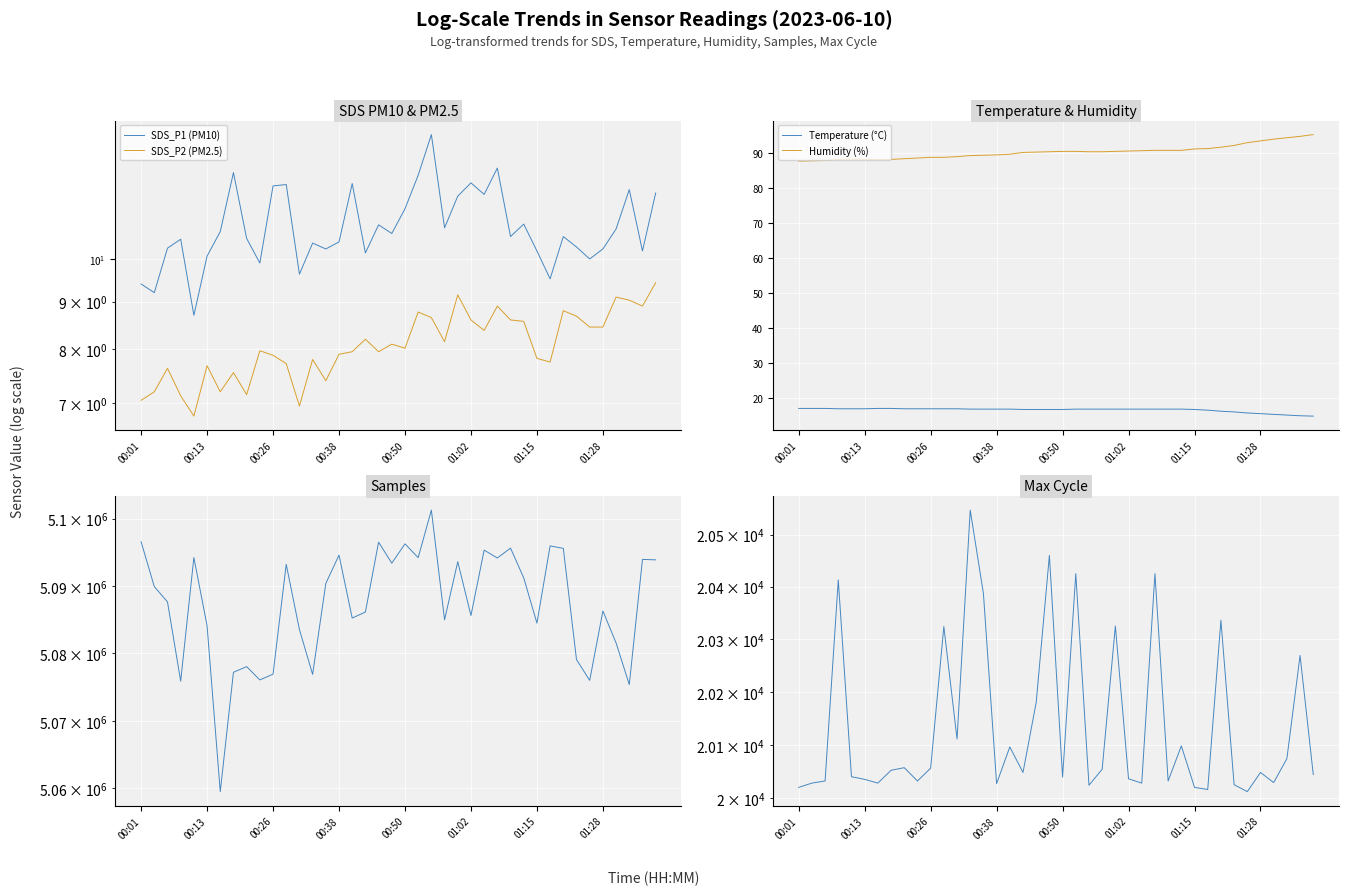

What is the difference between the SDS_P1 (PM10) values at 26 and 17?

1.6